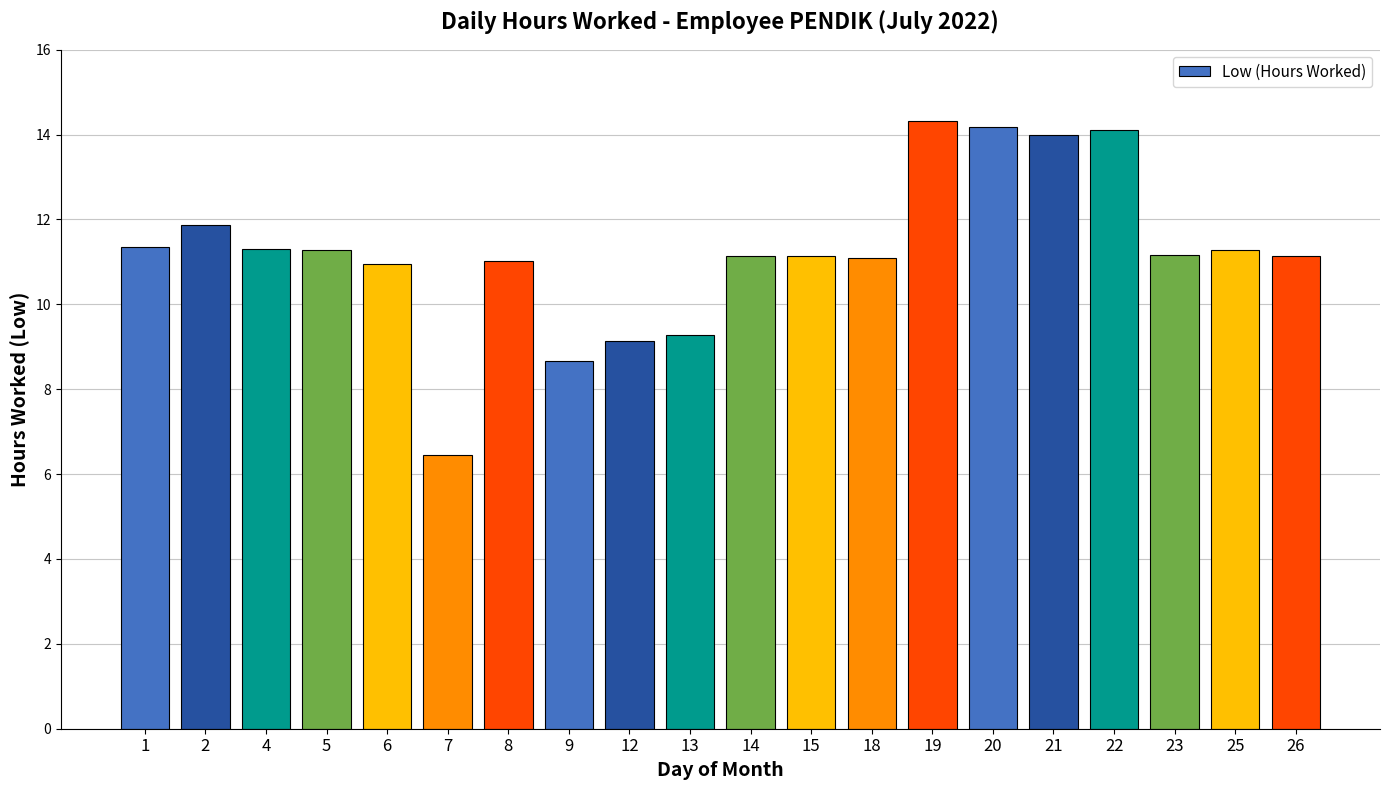

Between 6 and 18, which is larger?

18